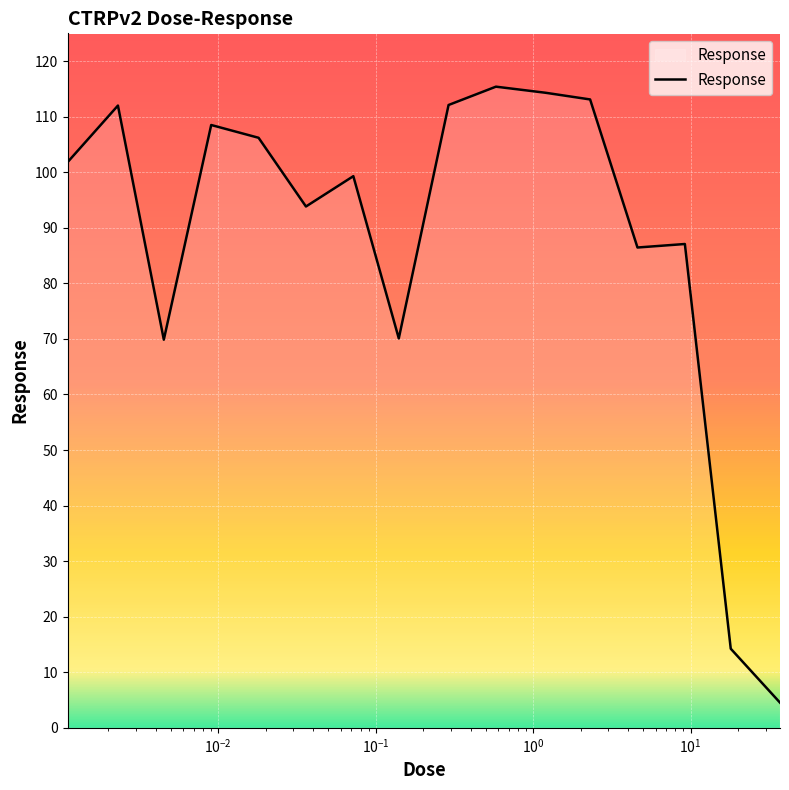

What is the difference between the maximum and minimum values?

110.9